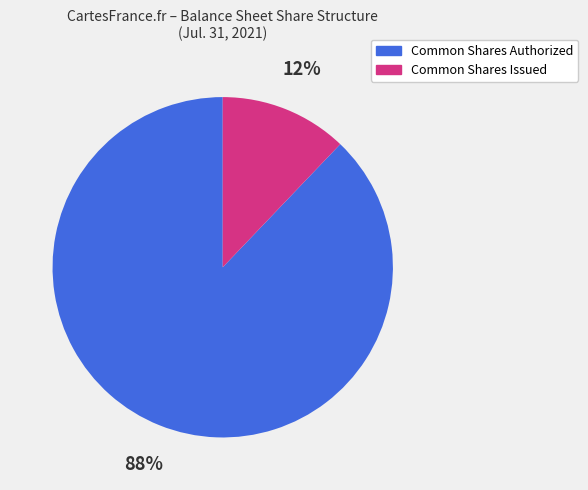

How many slices are in this pie chart?

2